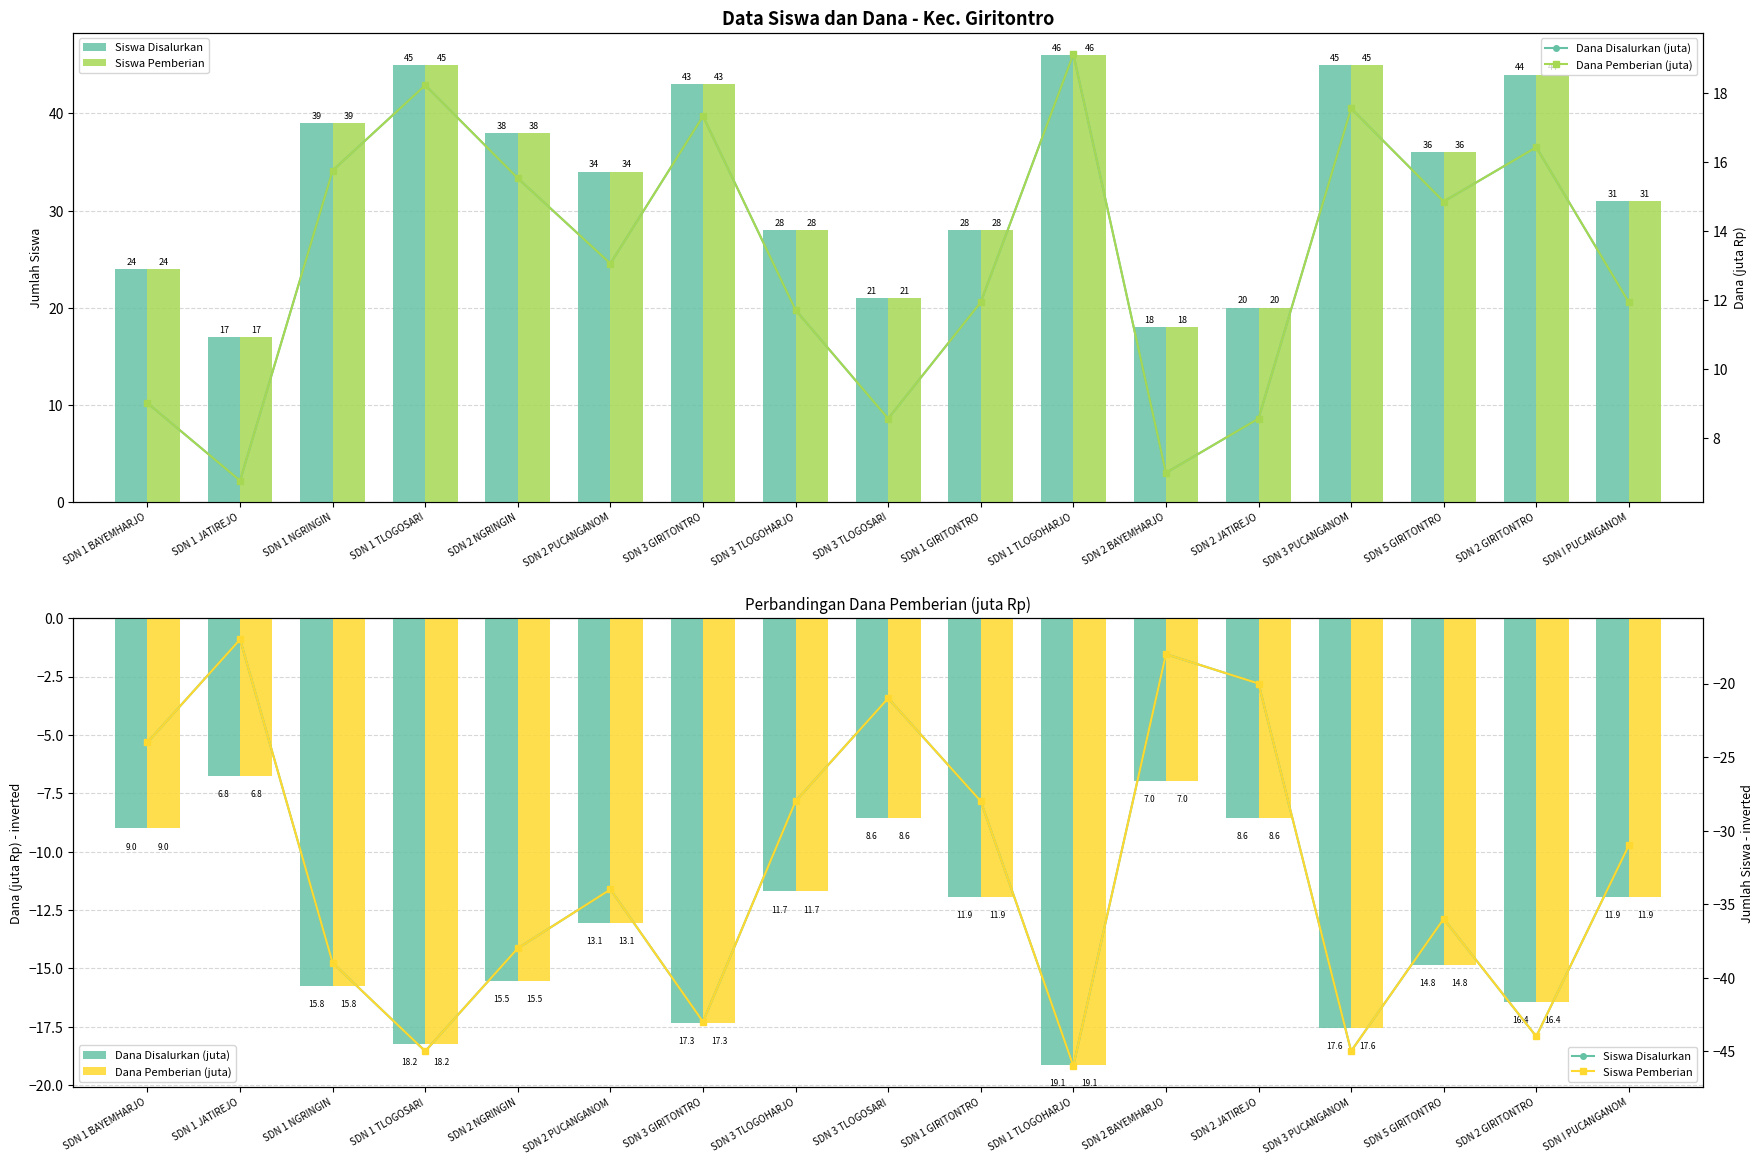

Which series has the largest range (max minus min)?

Siswa Disalurkan